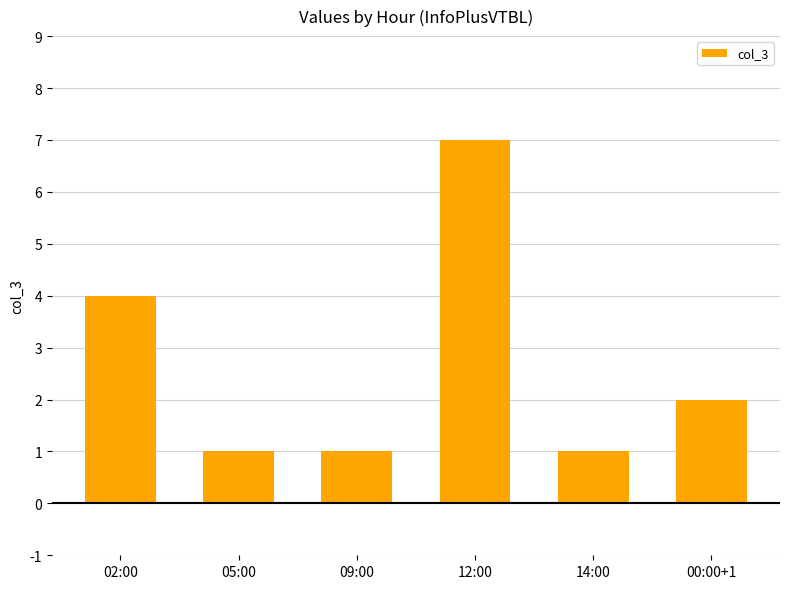

How many categories are shown in the chart?

6